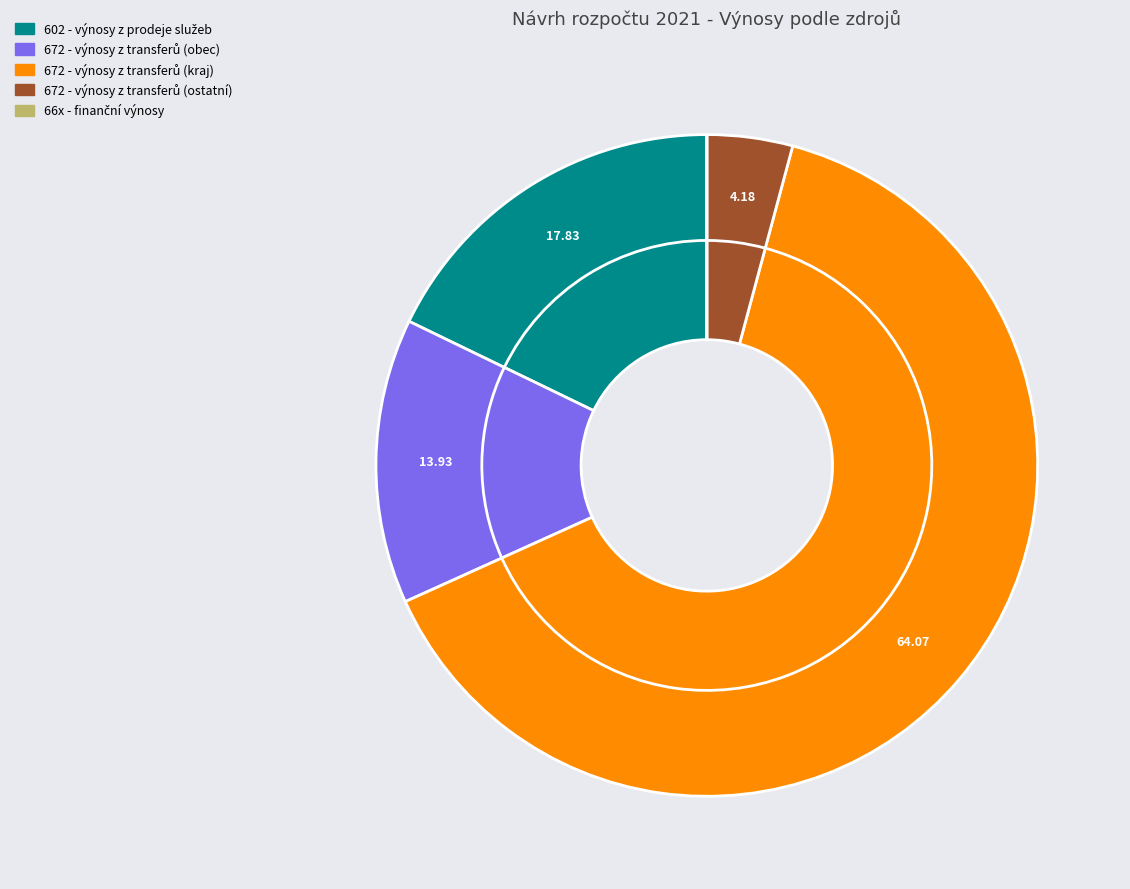

What is the largest slice in the pie chart?

672 - výnosy z transferů (kraj)